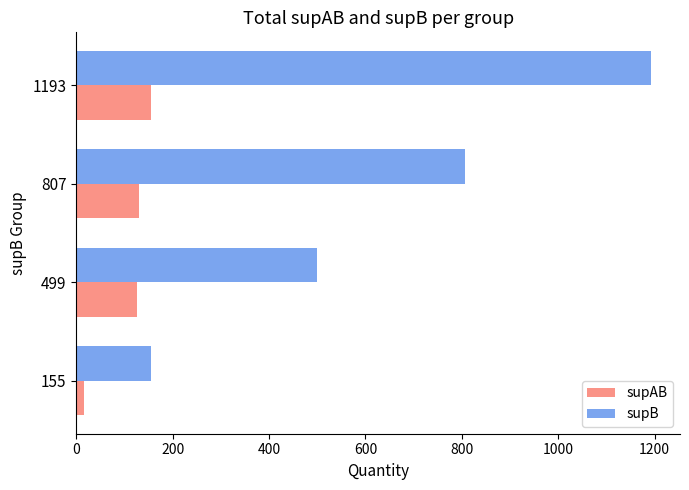

Rank the series at 1193 from highest to lowest value.

supB, supAB